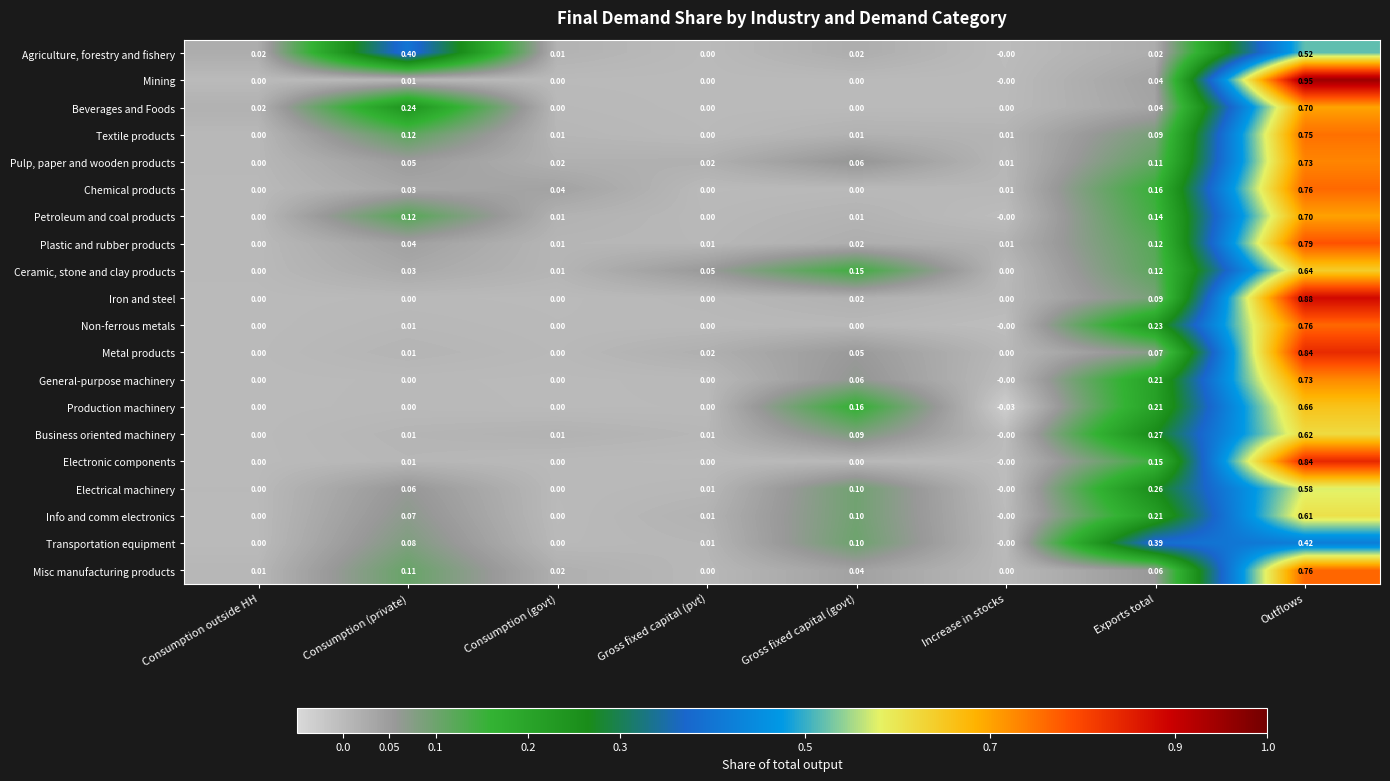

Which series has the largest range (max minus min)?

Mining